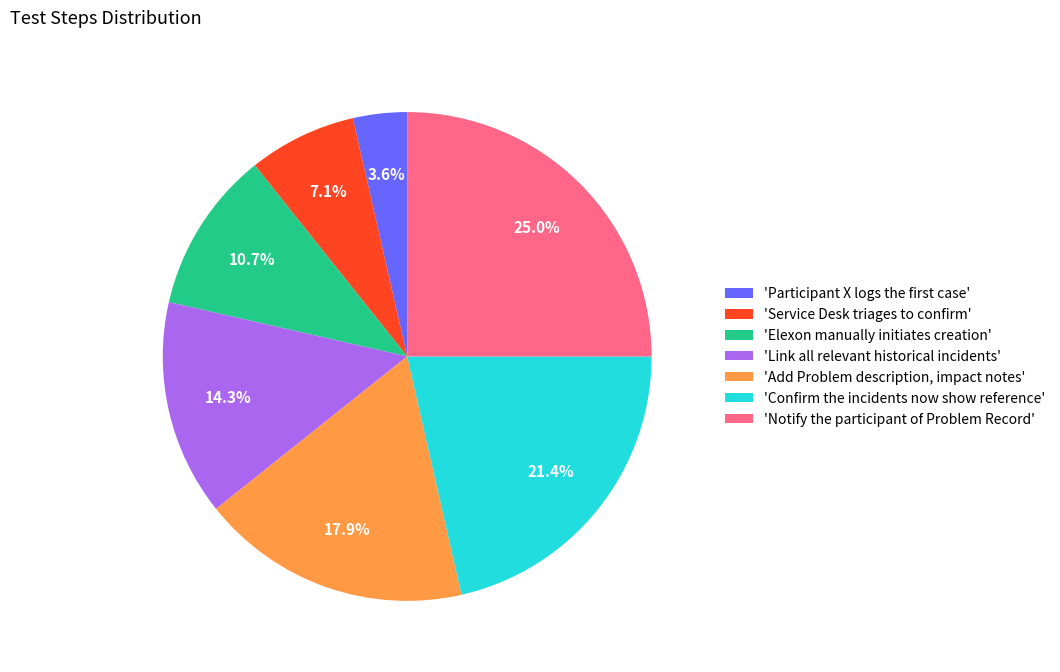

How many slices are in this pie chart?

7